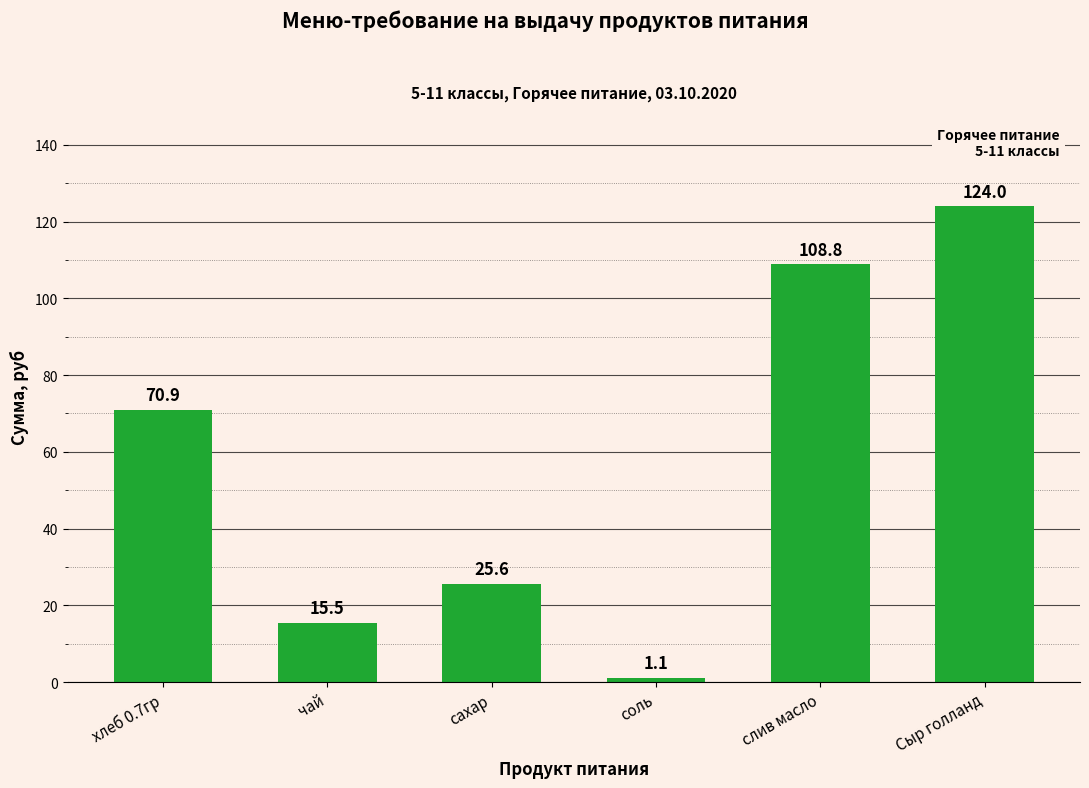

What is the sum of the values at слив масло and хлеб 0.7гр?

179.7